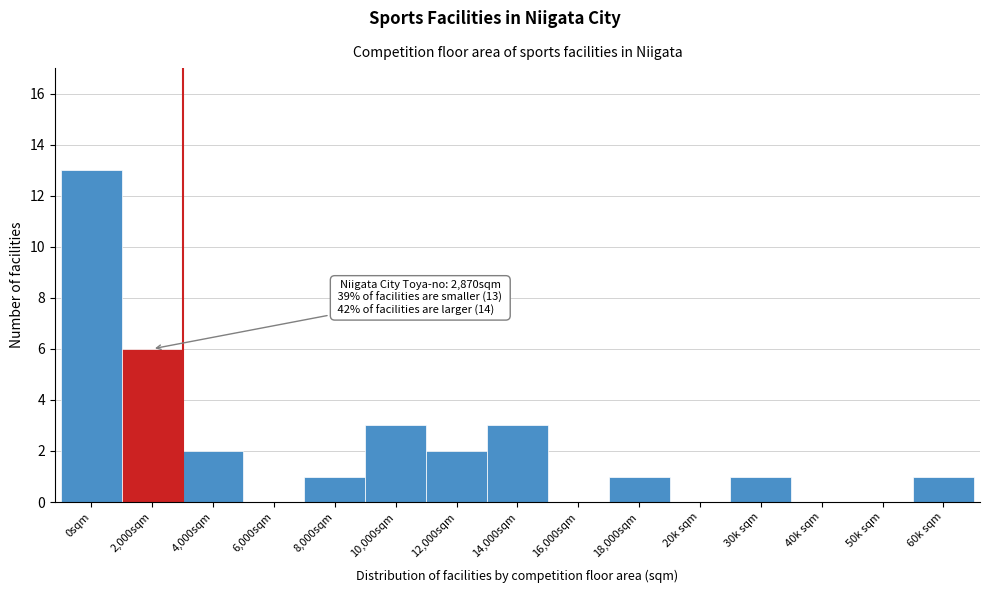

Reading right to left, list all the values displayed in this chart.

60k sqm=1	50k sqm=0	40k sqm=0	30k sqm=1	20k sqm=0	18,000sqm=1	16,000sqm=0	14,000sqm=3	12,000sqm=2	10,000sqm=3	8,000sqm=1	6,000sqm=0	4,000sqm=2	2,000sqm=6	0sqm=13